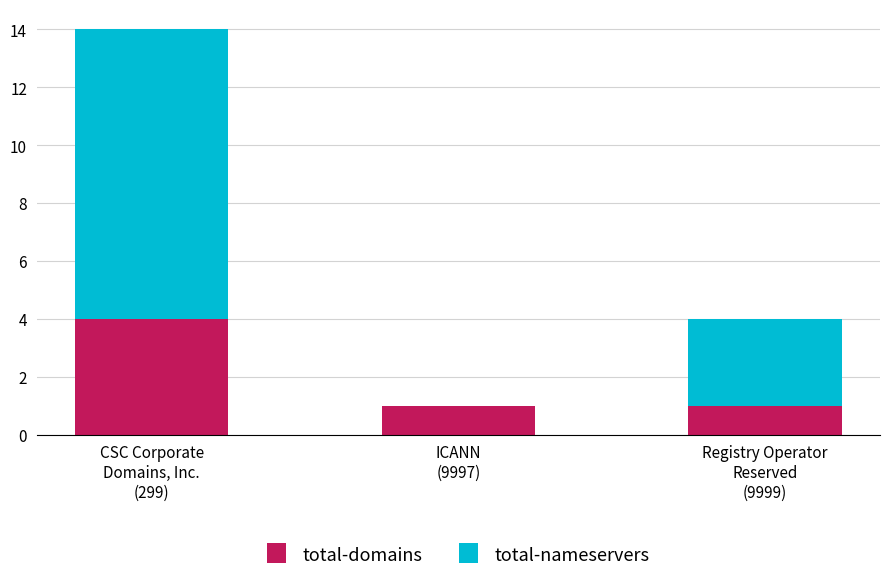

What is the maximum value for total-domains?

4